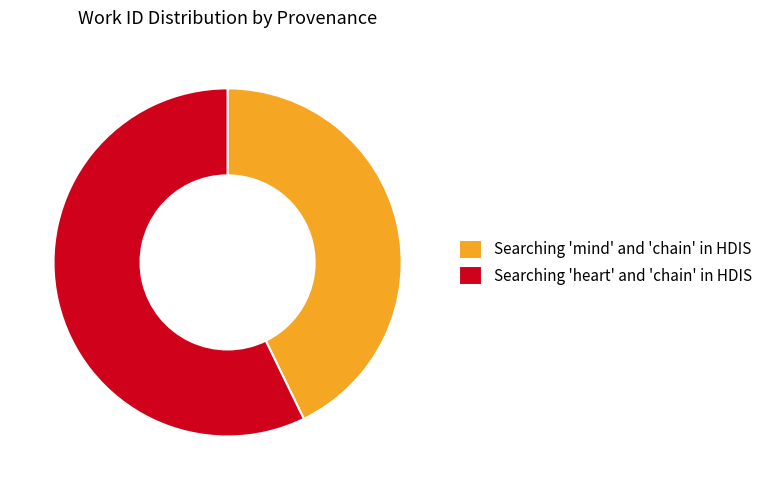

What is the largest slice in the pie chart?

Searching 'heart' and 'chain' in HDIS